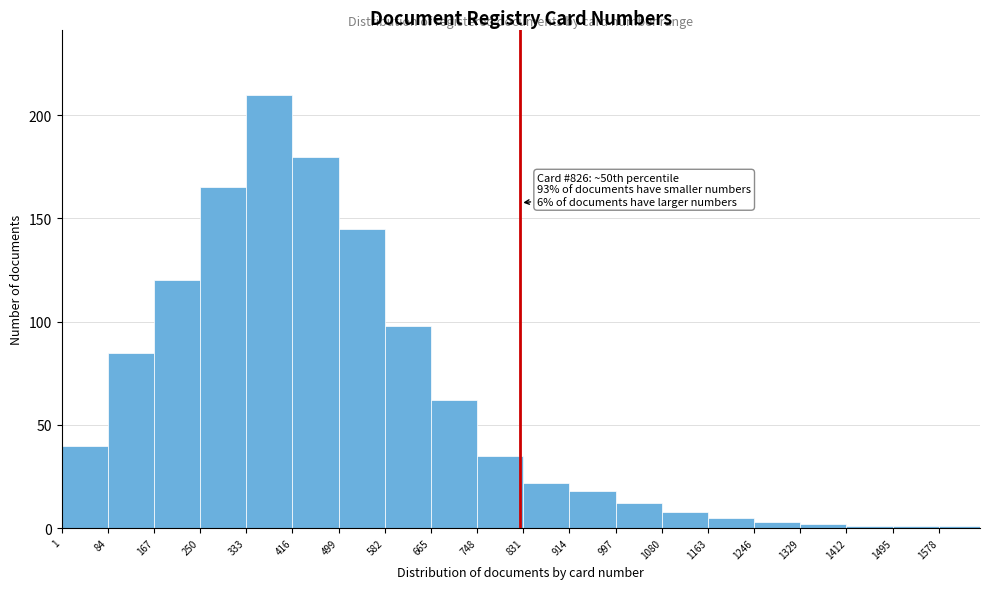

Over which range of the x-axis is the bar tallest?

333 to 416